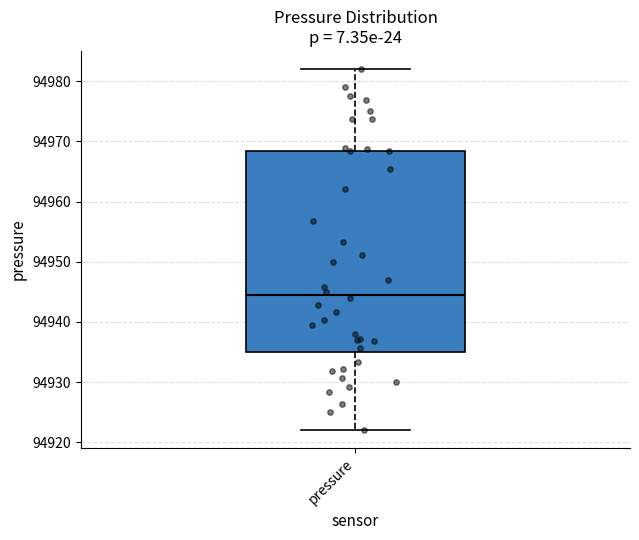

Transcribe this box plot: give where the median line is, the range the box spans, and where the two whiskers end, as read against the y-axis. The values are not printed on the chart, so give them approximately, as read against the axis.

median 94944, box 94935 to 94968, whiskers 94922 to 94982